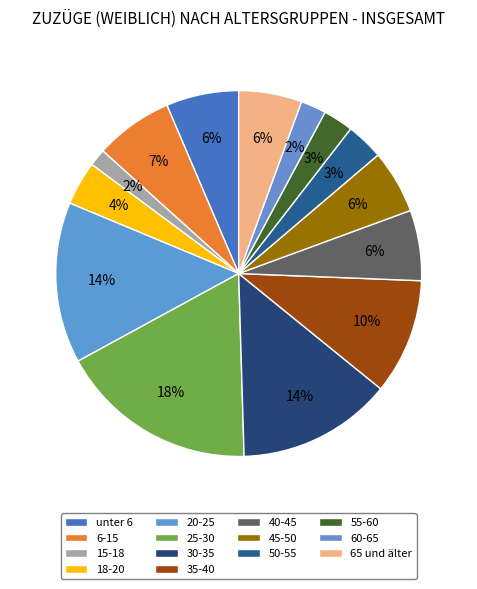

Does 15-18 represent more than half of the total?

No